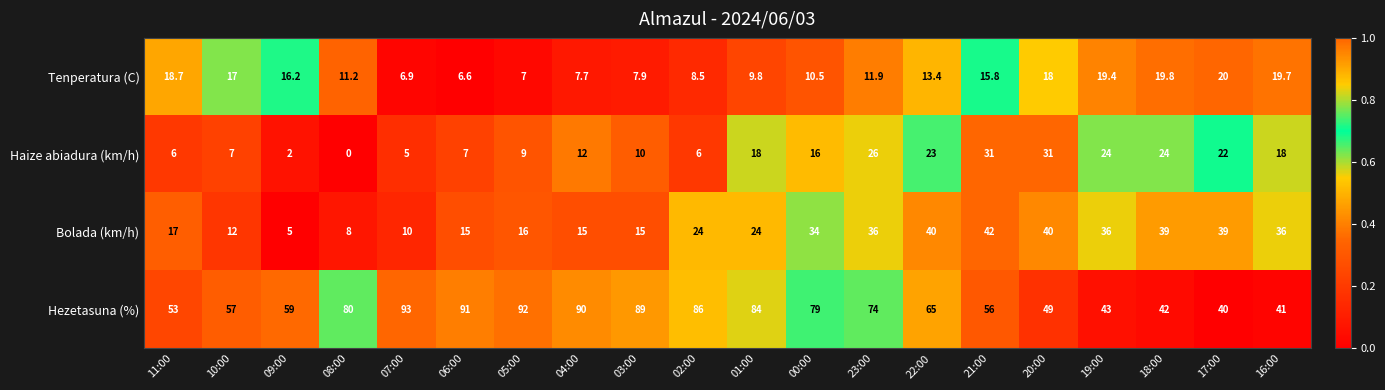

What is the sum of the Haize abiadura (km/h) values at 10:00 and 17:00?

29.0